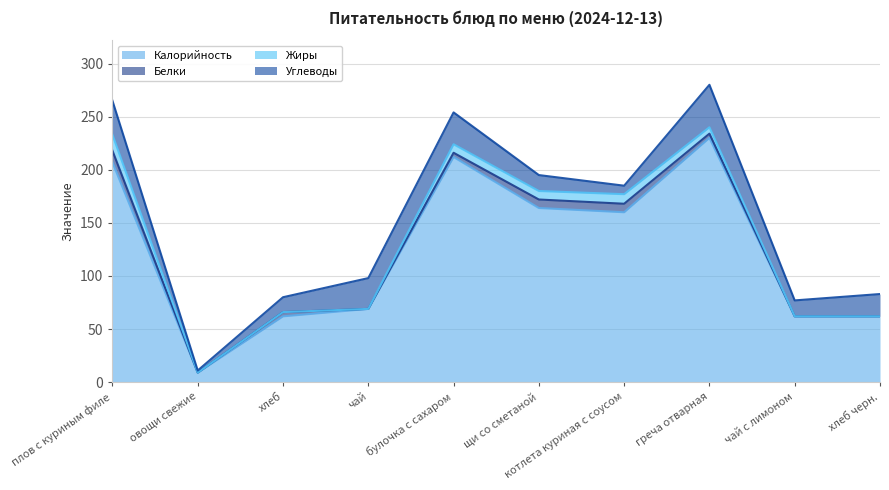

At which category does Белки reach its first local peak?

хлеб